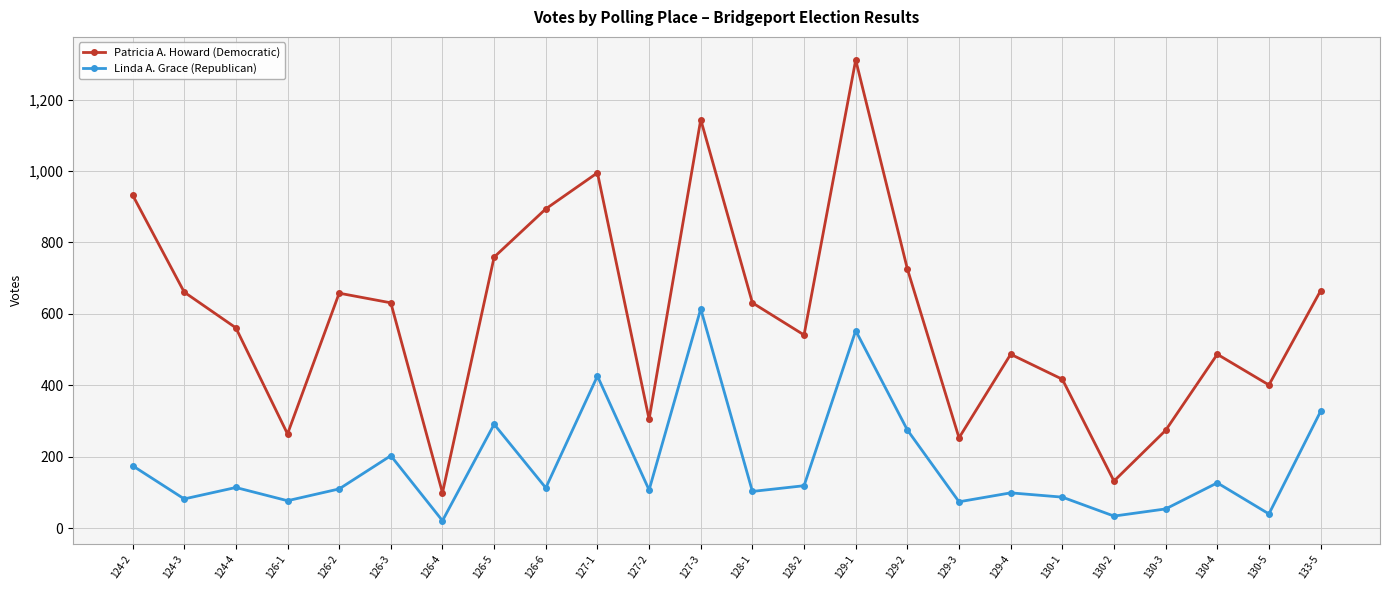

True or false: Patricia A. Howard (Democratic) and Linda A. Grace (Republican) intersect in this chart.

False